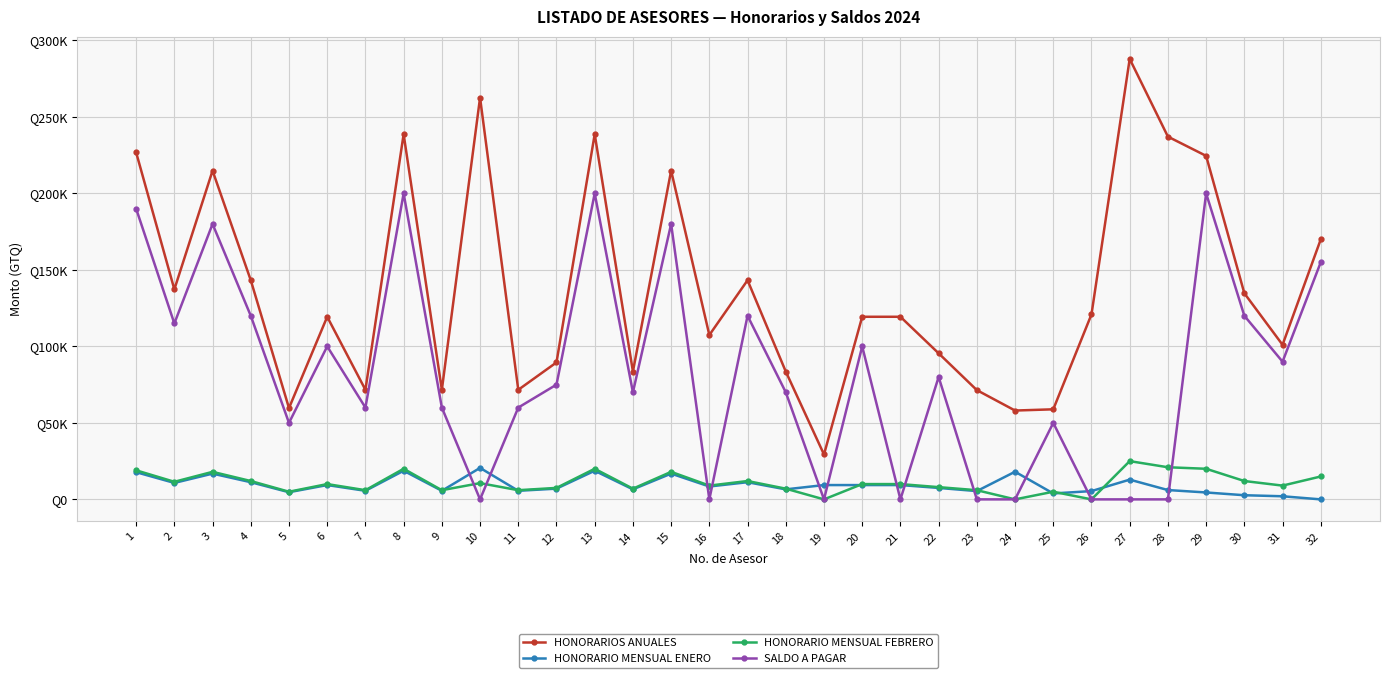

Which series changed the most between 7 and 10?

HONORARIOS ANUALES